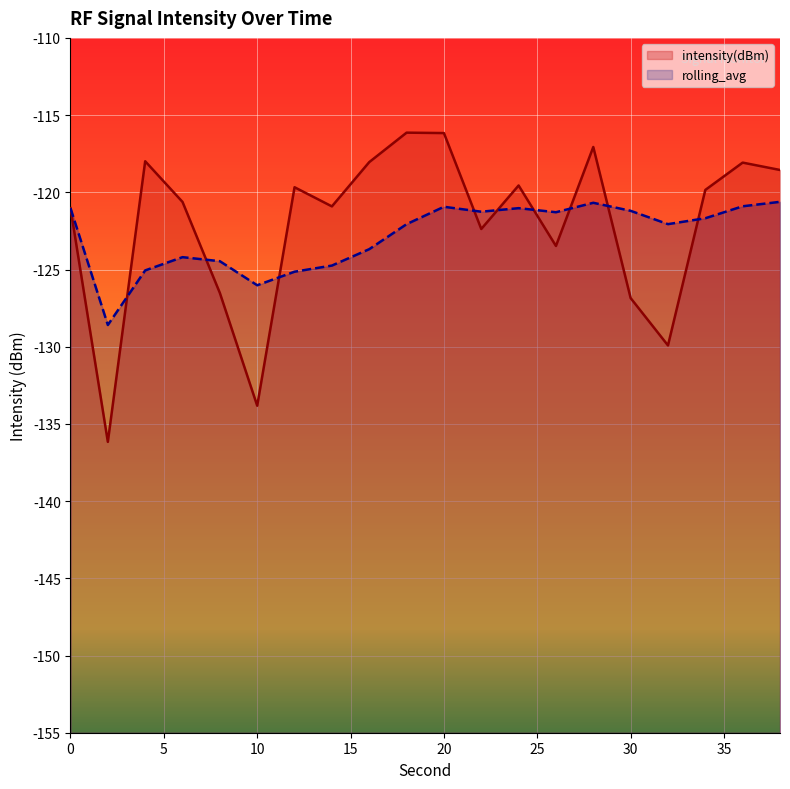

At which label does intensity(dBm) first exceed -119?

4